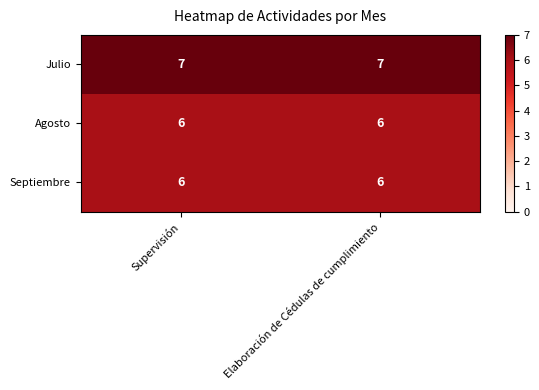

What is the sum of all Julio values?

14